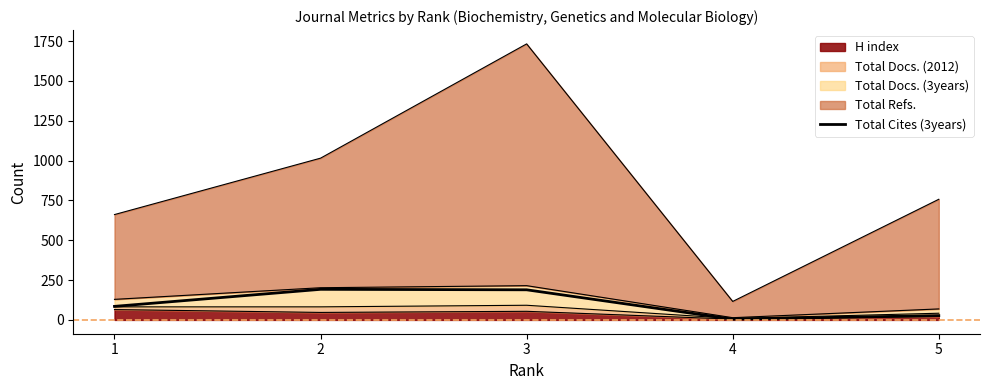

The chart shows a value of 27 at 5. True or false?

True